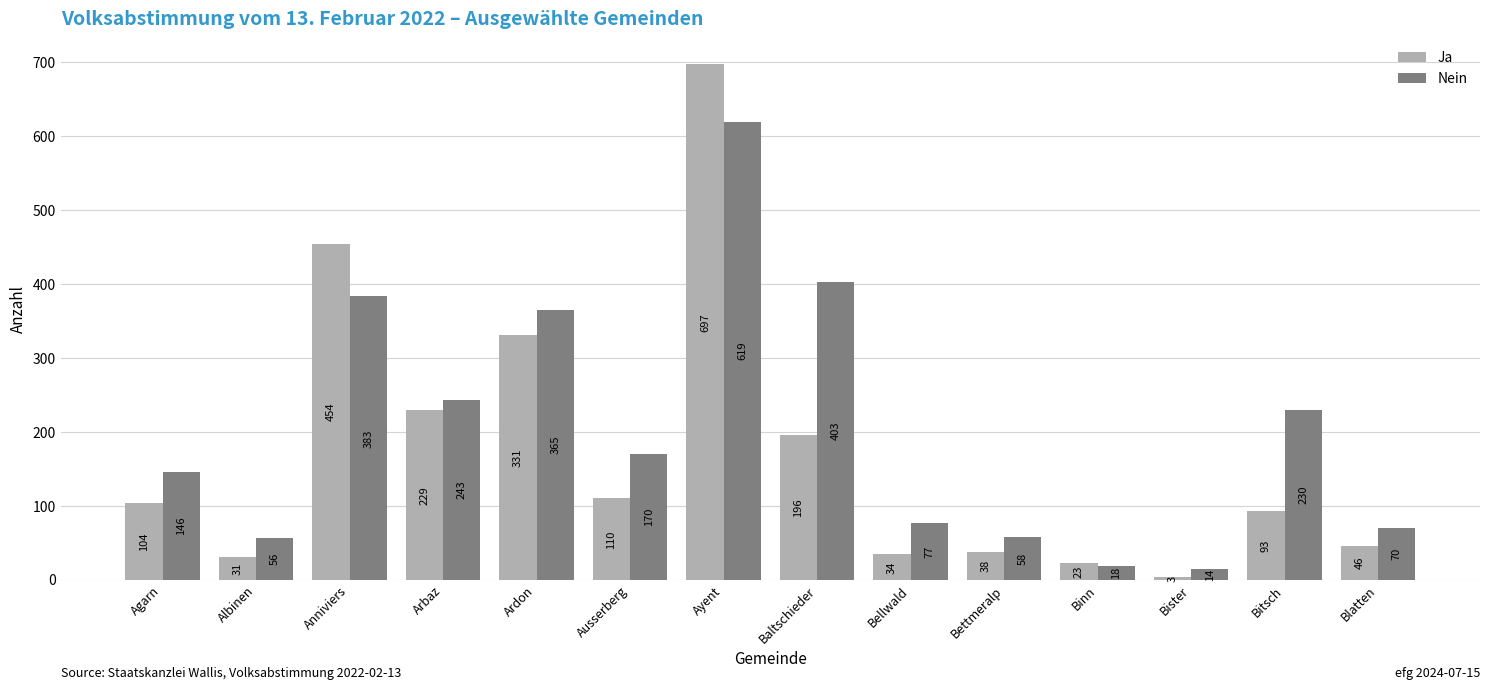

Is it true that Nein equals 187 at Ayent?

False